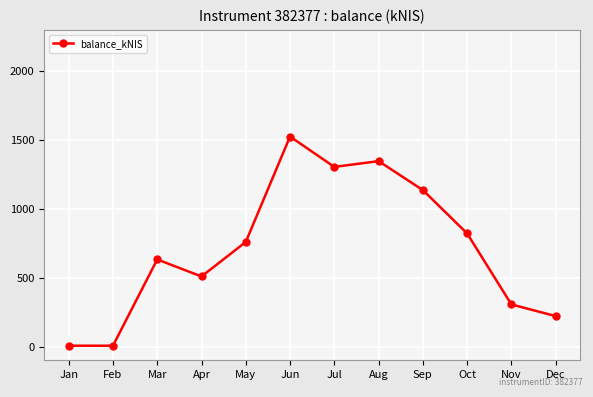

How many points are higher than both their immediate neighbors (excluding endpoints)?

3